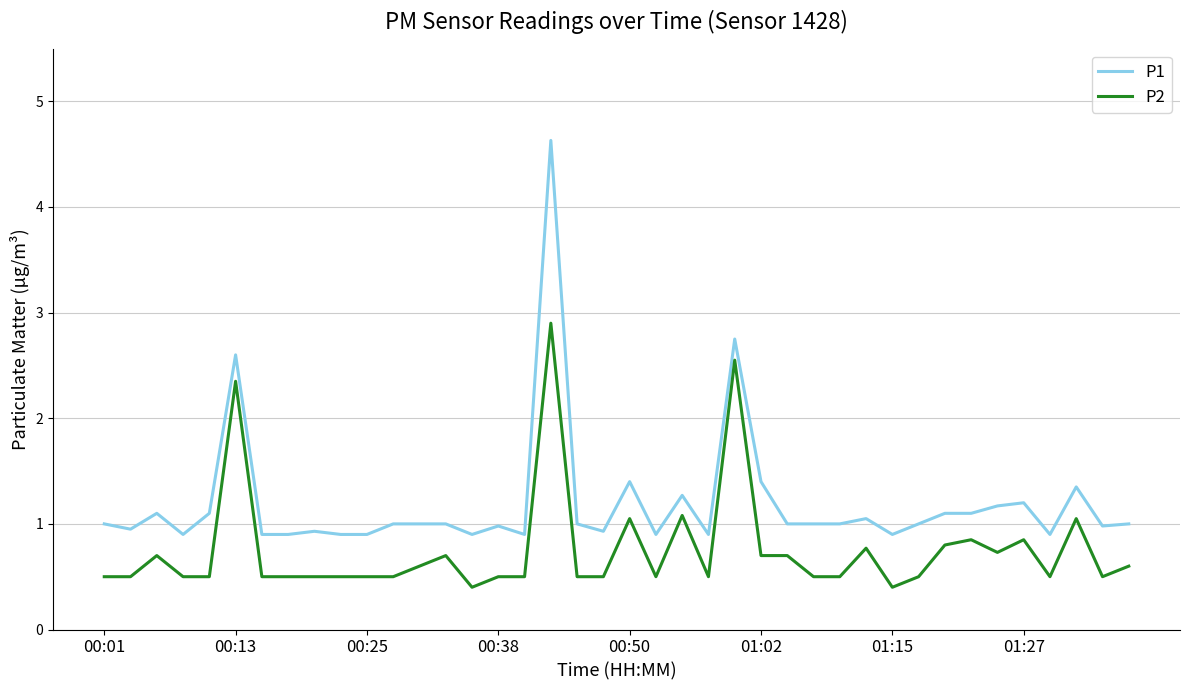

Which series has the largest total across all categories?

P1